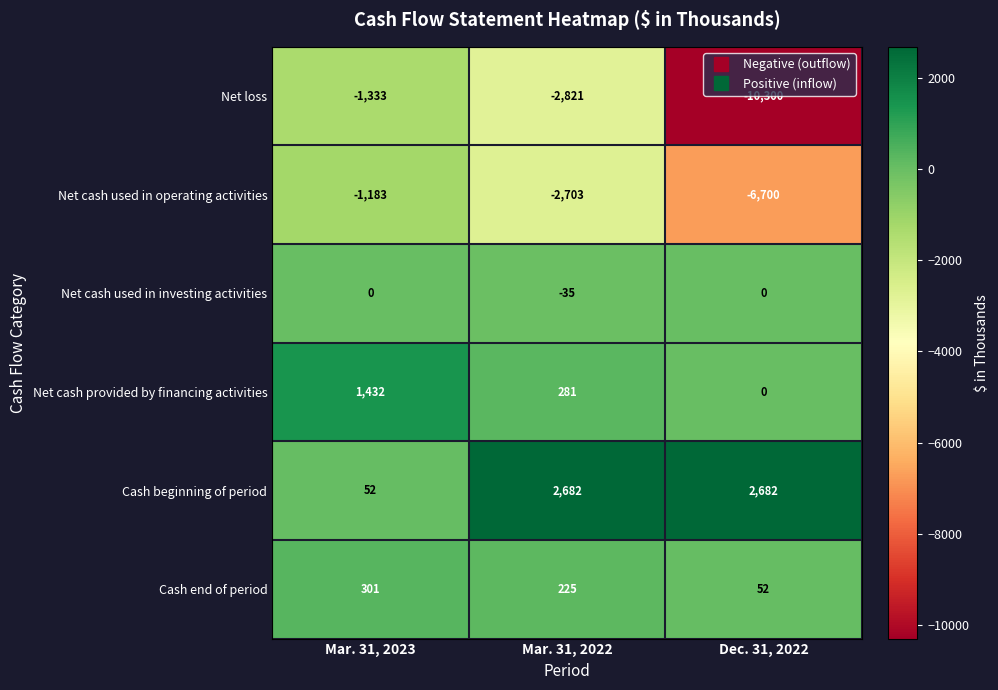

Which series changed the most between Mar. 31, 2022 and Dec. 31, 2022?

Net loss